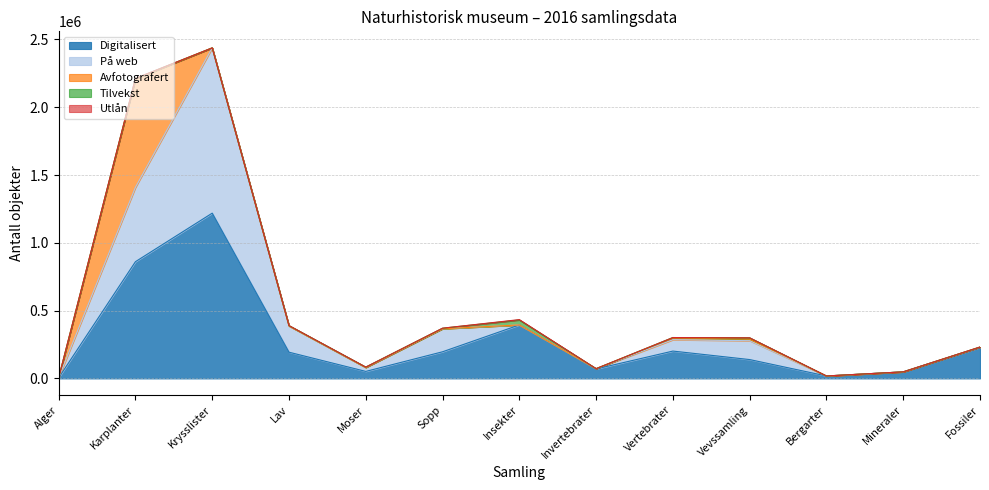

At which category does Antall reach its first local peak?

Krysslister